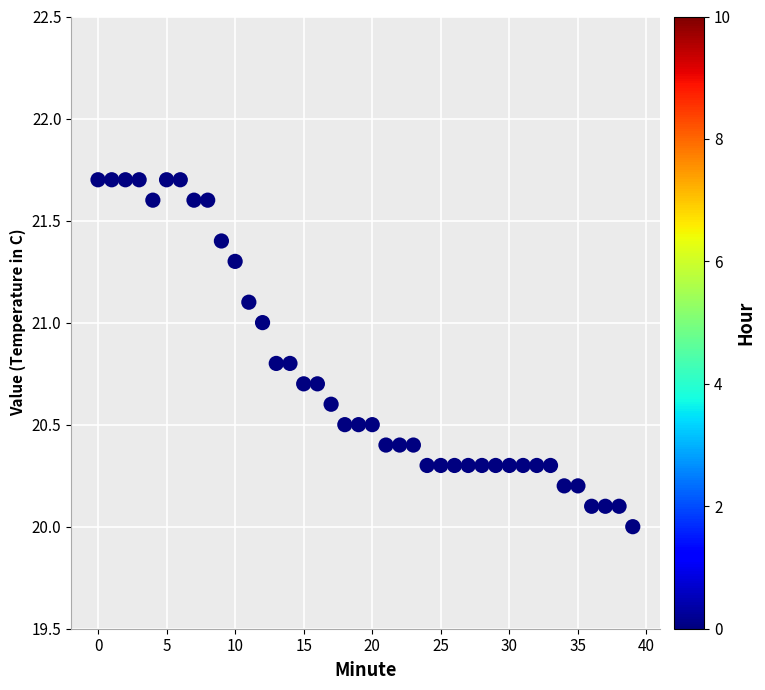

What is the range of Y values (max minus min)?

1.7